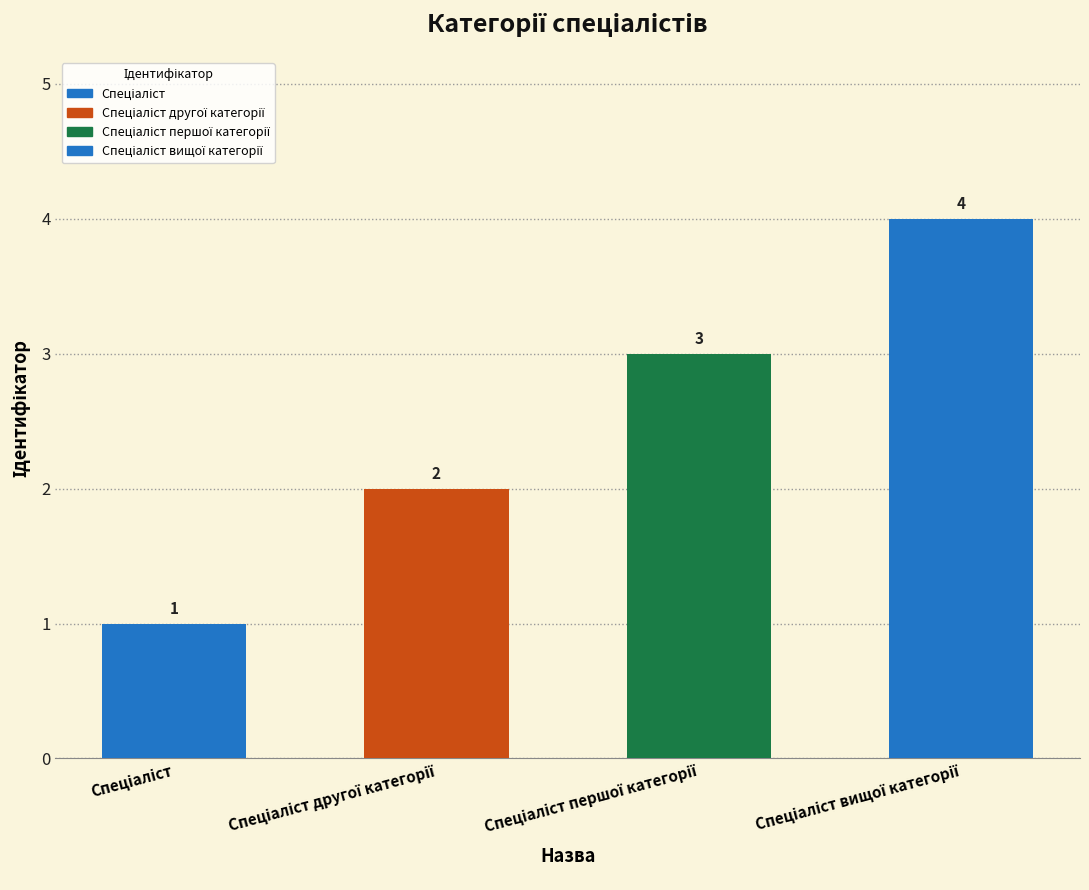

What is the greatest value displayed?

4